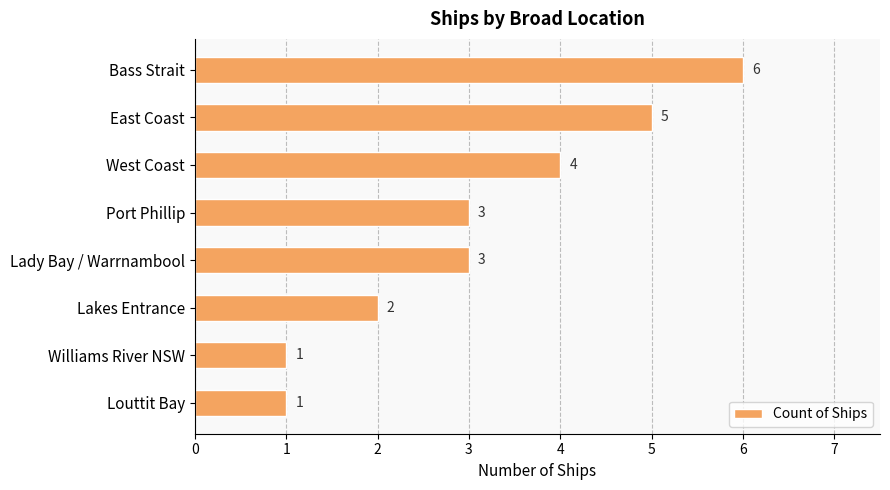

Reading top to bottom, list all the values displayed in this chart.

6	5	4	3	3	2	1	1